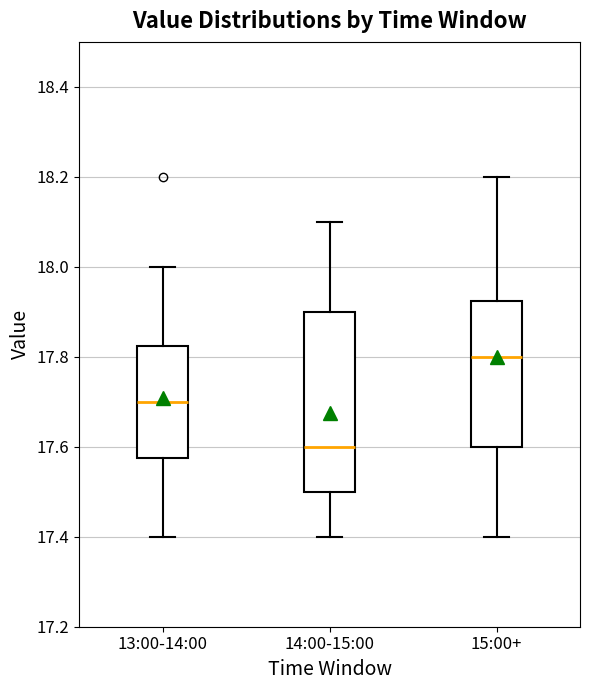

Reading left to right, transcribe this box plot: for each box, give where its median line is, the range the box spans, and where its two whiskers end, as read against the y-axis. The values are not printed on the chart, so give them approximately, as read against the axis.

13:00-14:00: median 17.70, box 17.58 to 17.82, whiskers 17.40 to 18.00
14:00-15:00: median 17.60, box 17.50 to 17.90, whiskers 17.40 to 18.10
15:00+: median 17.80, box 17.60 to 17.92, whiskers 17.40 to 18.20